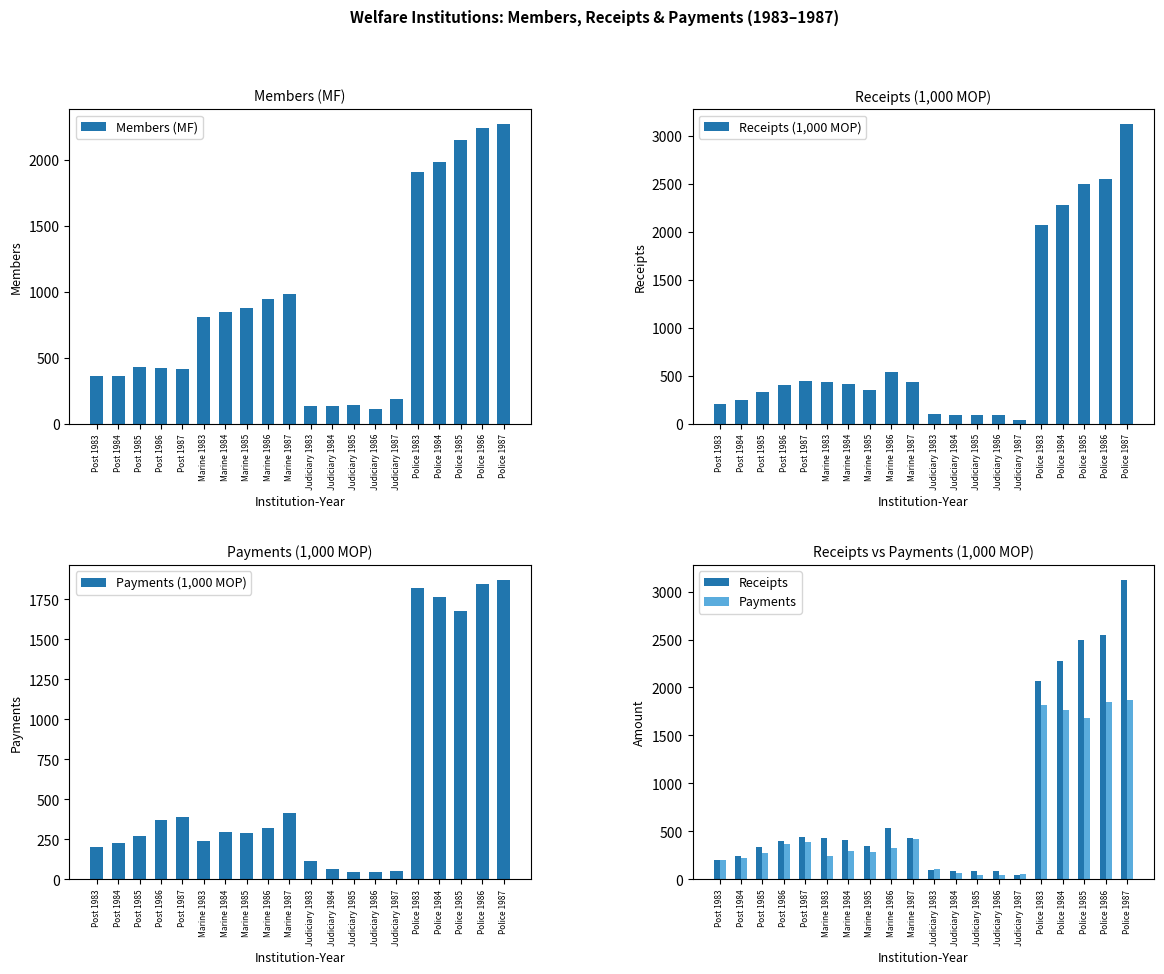

What is the difference between the Receipts (1,000 MOP) values at Post 1985 and Police 1983?

1737